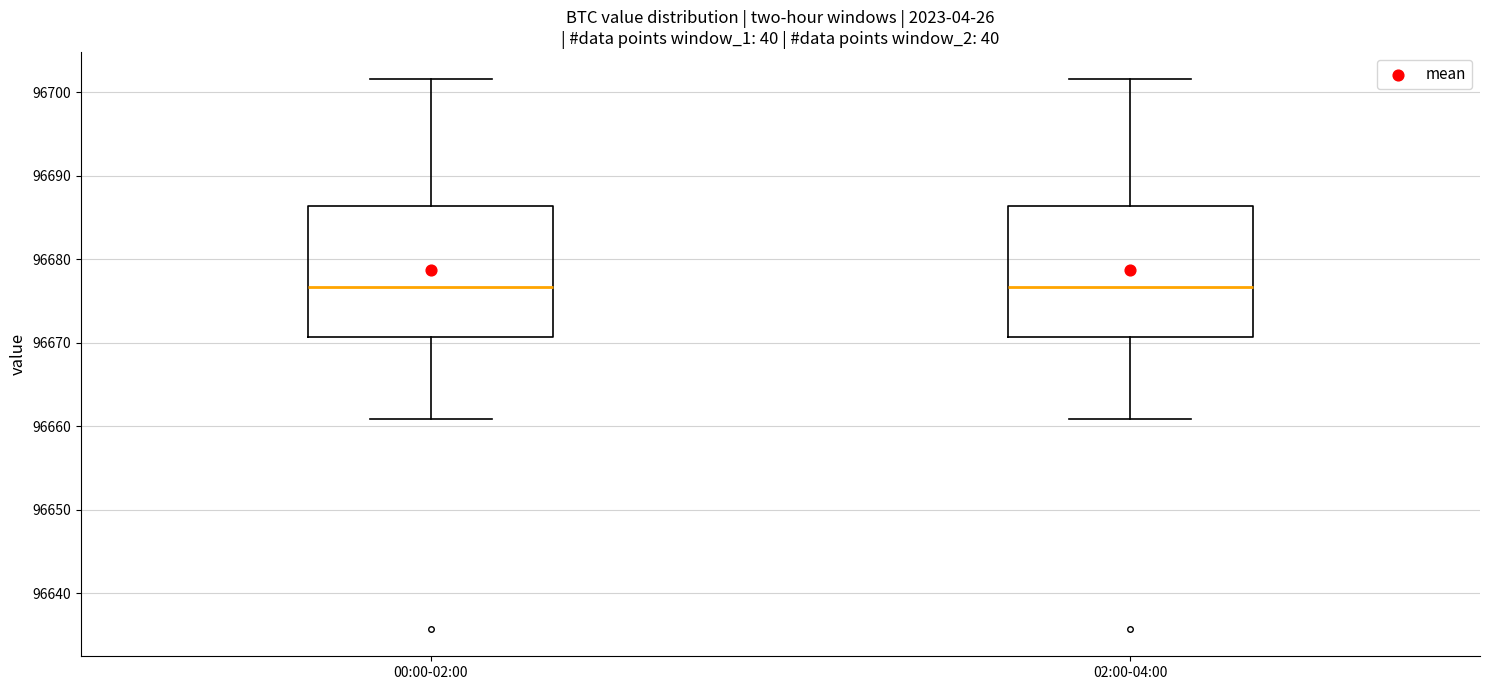

Where is the upper edge of the box for 02:00-04:00 on the y-axis? The values are not printed on the chart, so give them approximately, as read against the axis.

96686